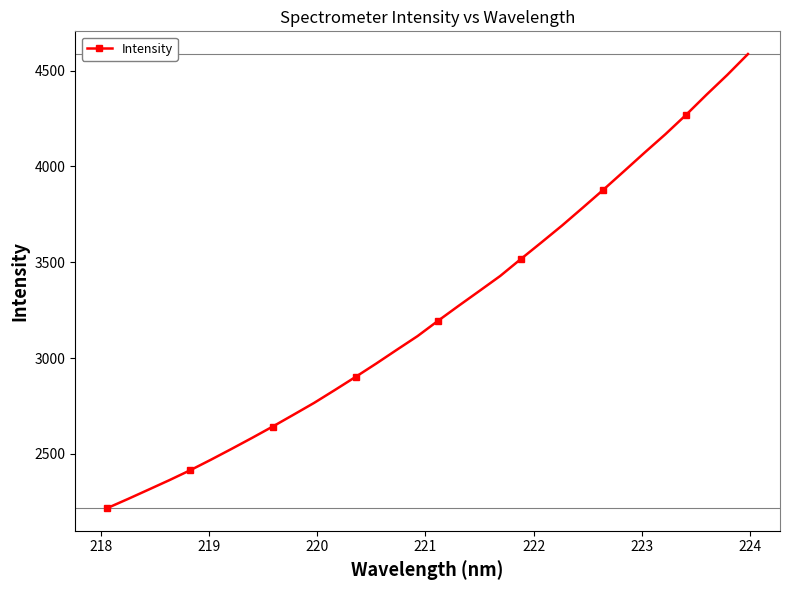

Does the chart display data point markers on the line(s)?

Yes